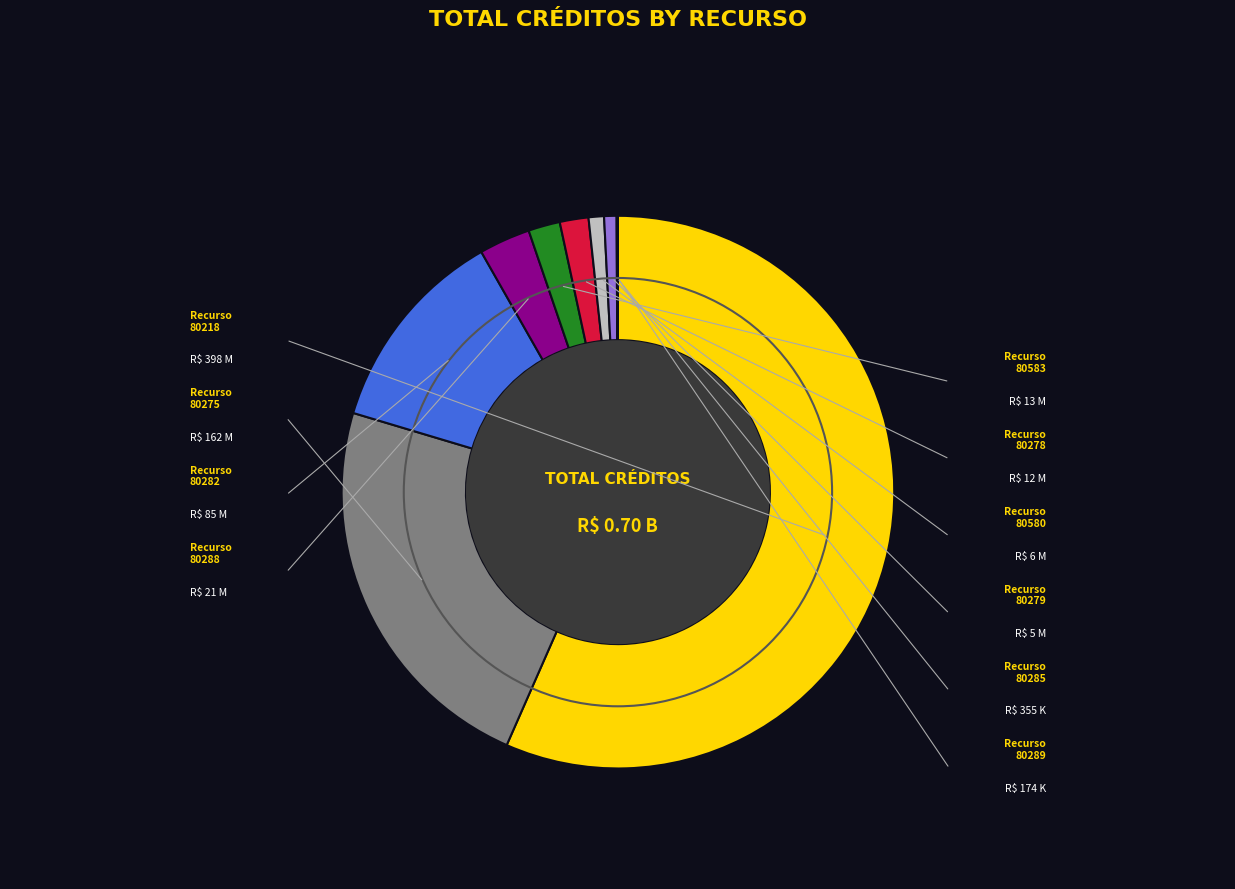

Does any single category account for the majority?

Yes